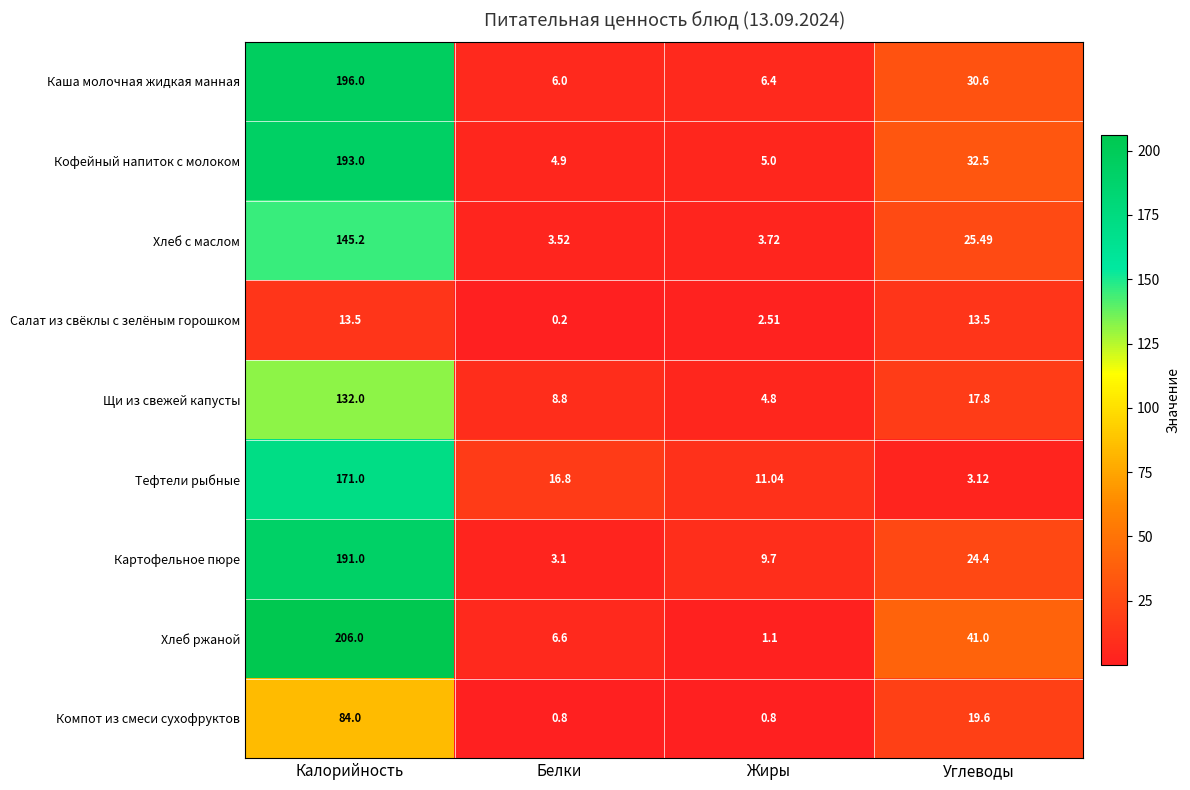

List the labels in order of Щи из свежей капусты value, largest first.

Калорийность, Углеводы, Белки, Жиры